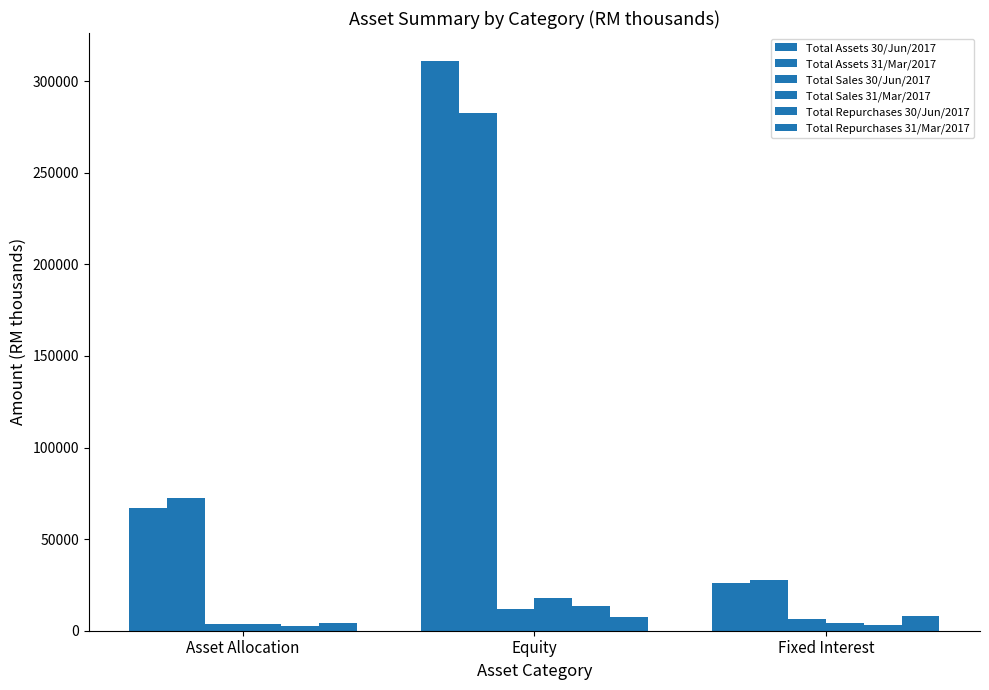

Are the bars horizontal?

No